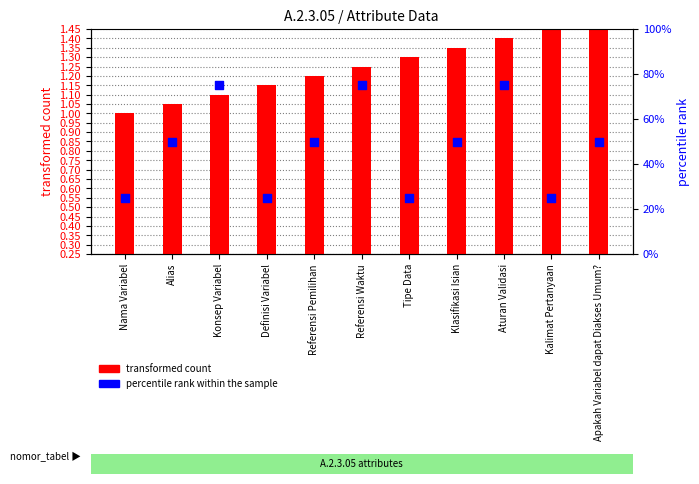

At how many categories does at least one series exceed 50?

3